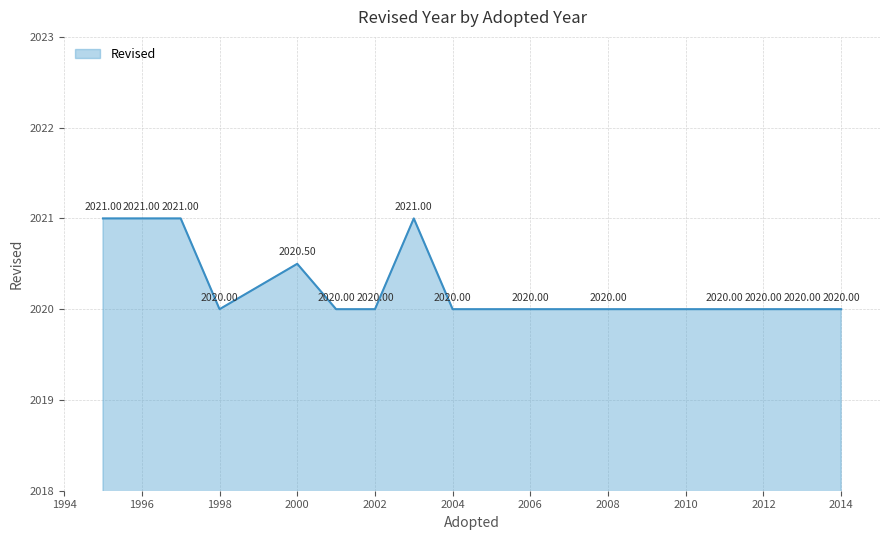

What is the difference between the maximum and minimum values?

1.0